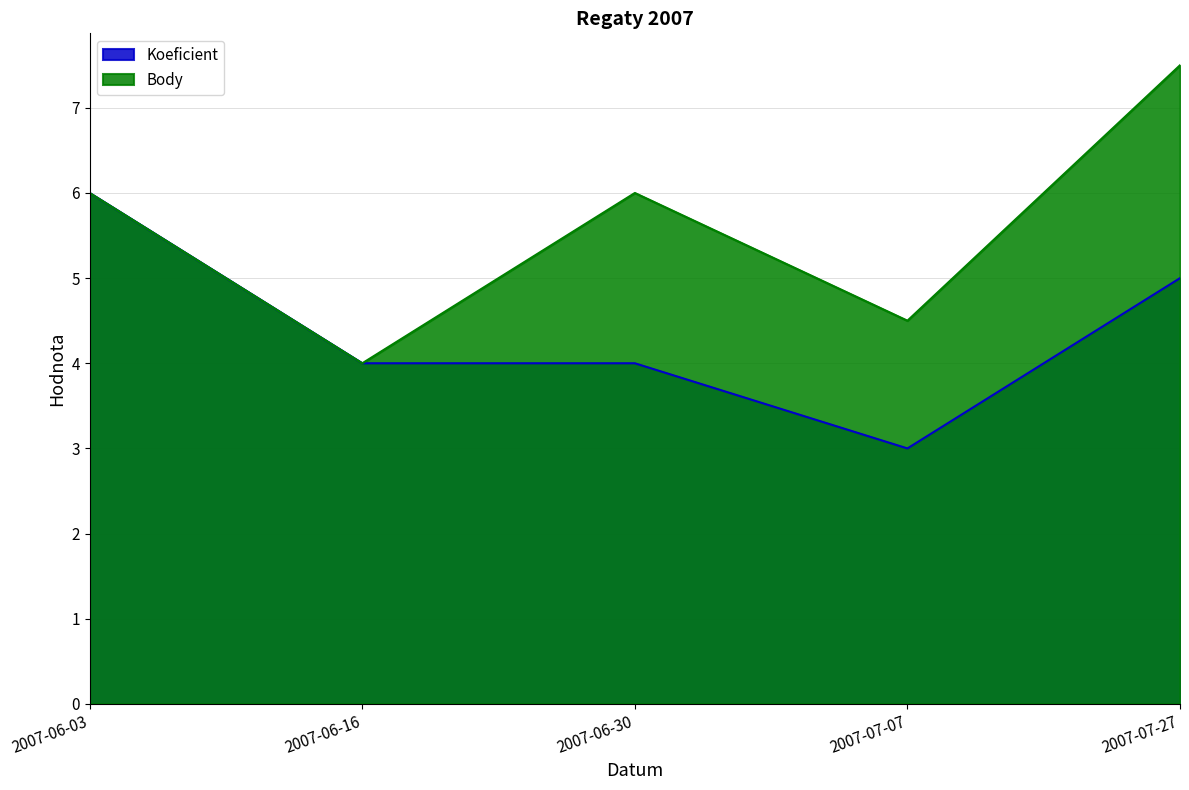

What value does the Koeficient series have at 2007-06-30?

4.0